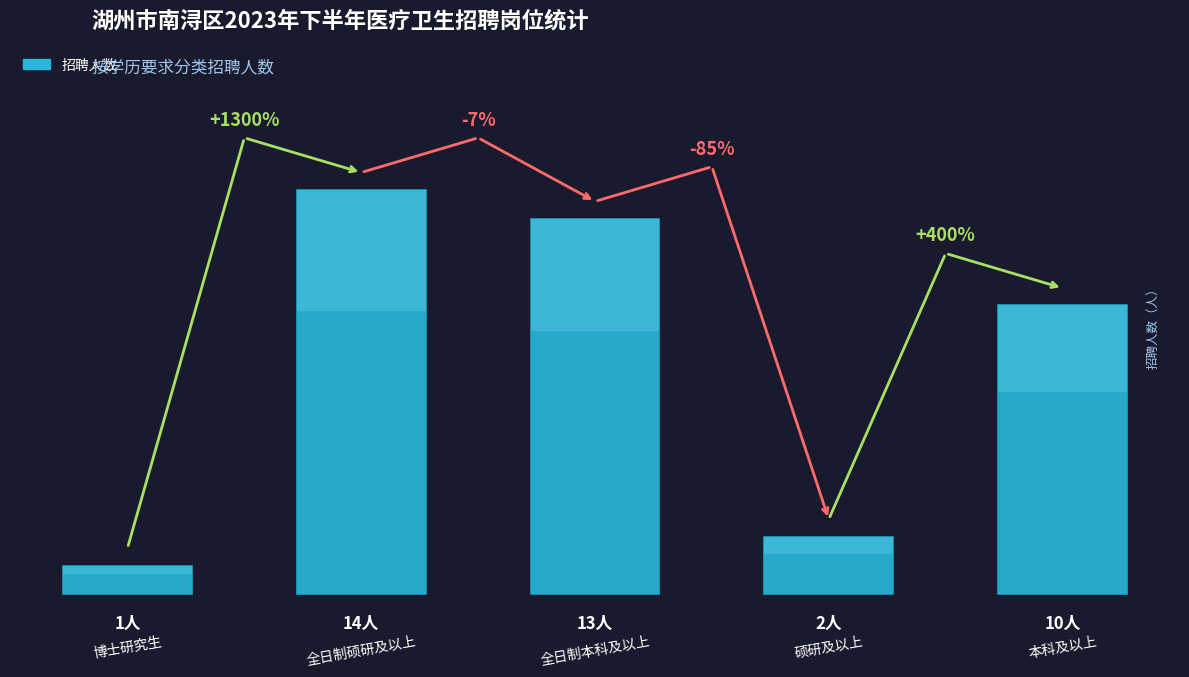

What is the minimum value shown in the chart?

1